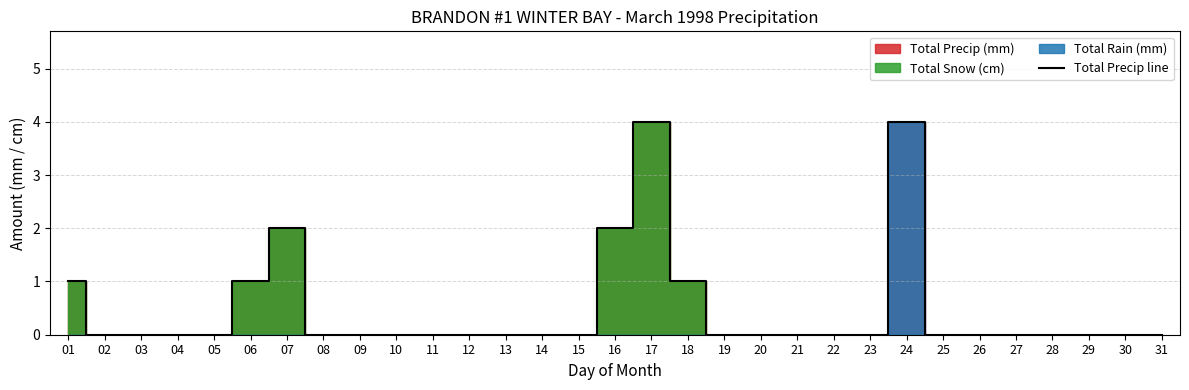

How many points are higher than both their immediate neighbors (excluding endpoints)?

3